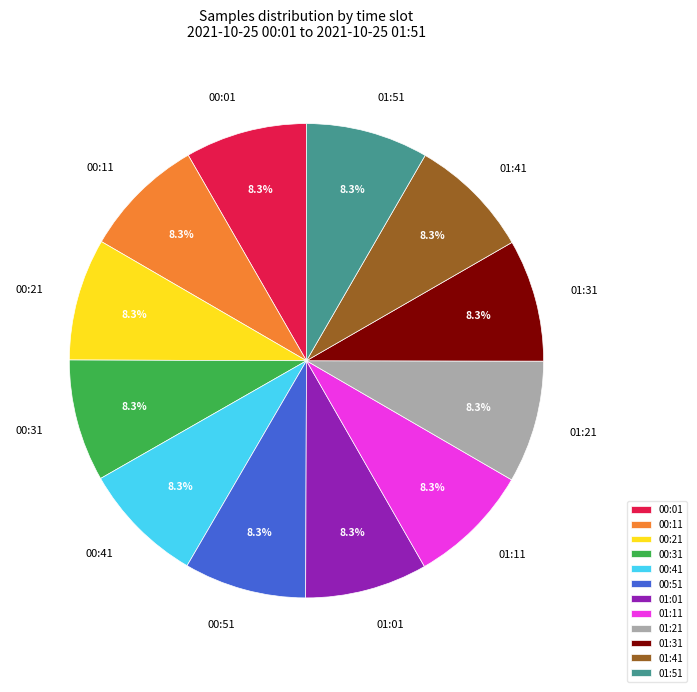

Combined, what portion of the pie is 01:11 and 01:41?

16.7%